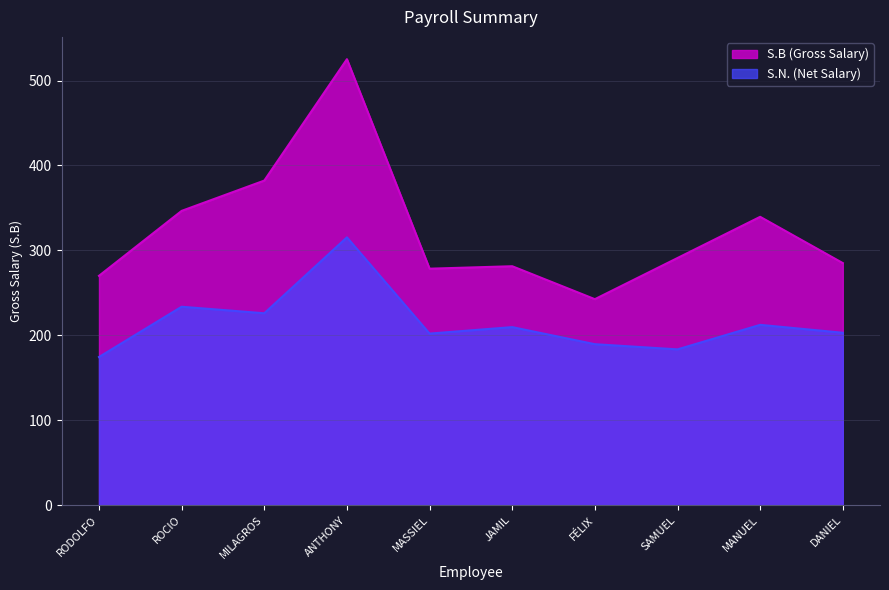

True or false: S.N. and S.B cross at least once.

False